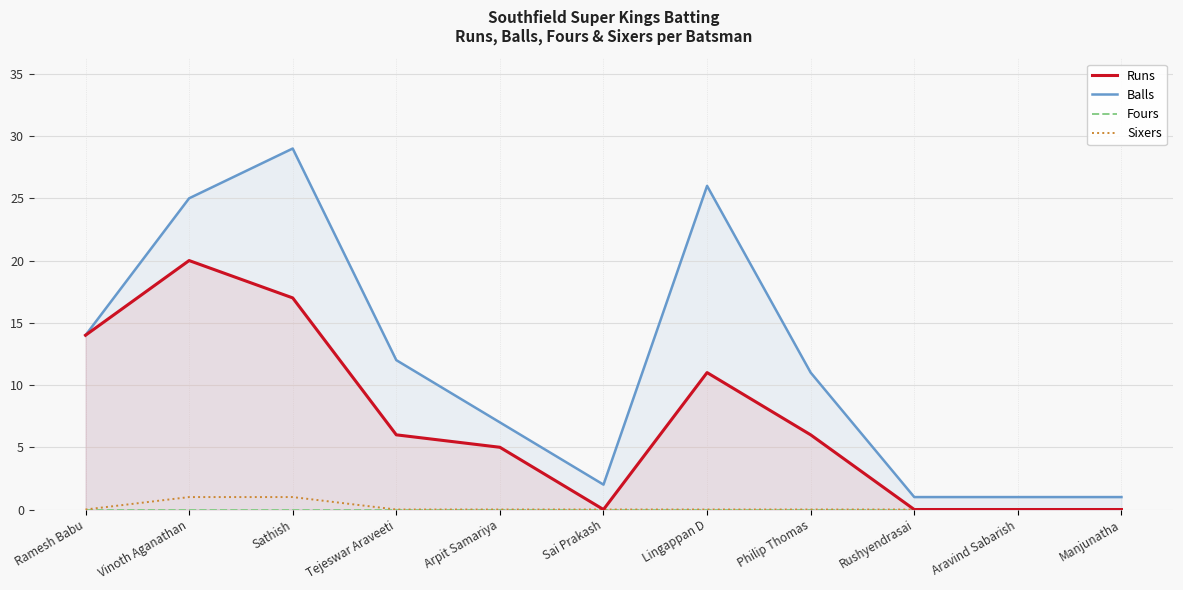

What is the total value across all series at Vinoth Aganathan?

46